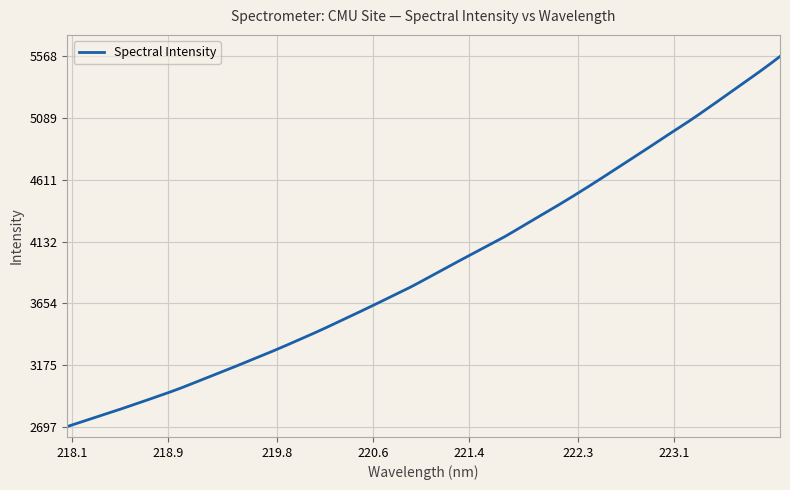

What is the smallest value displayed?

2696.8